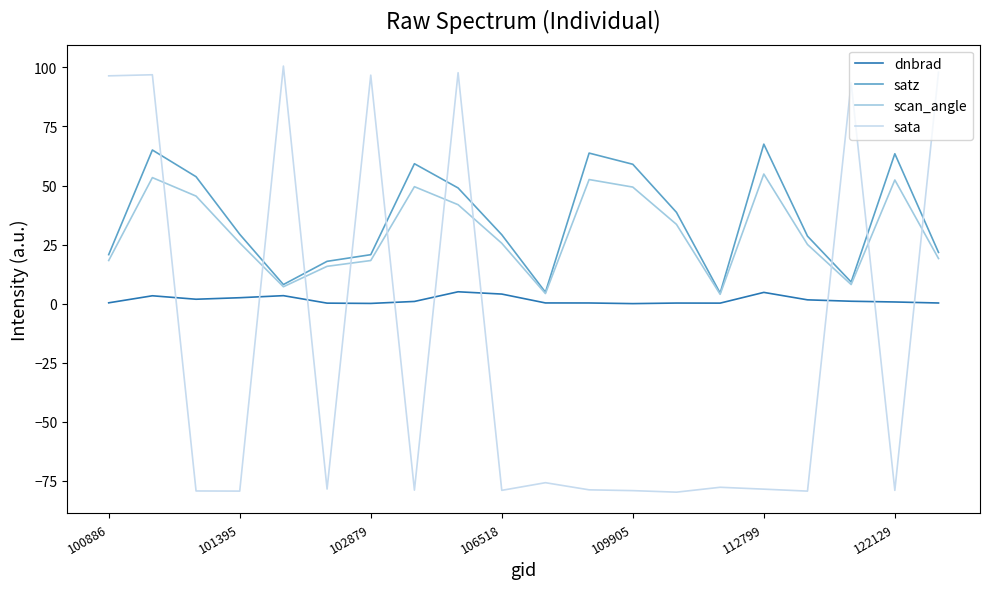

True or false: satz and dnbrad cross at least once.

False